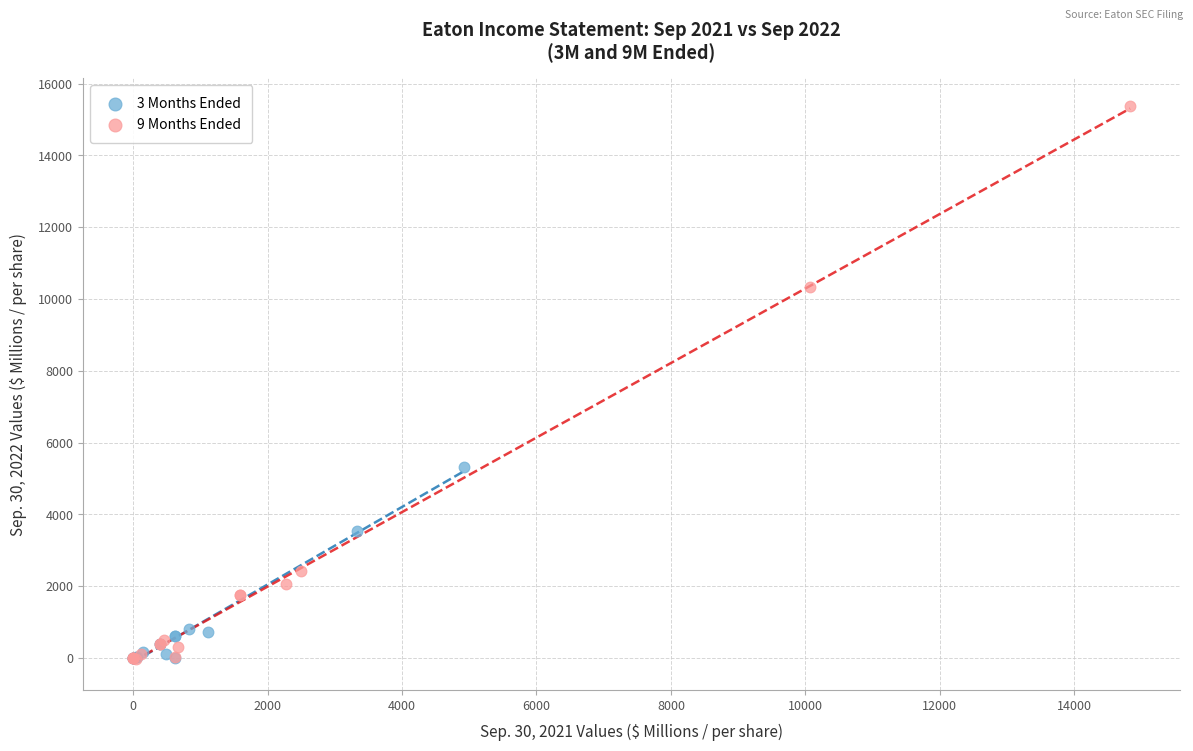

Which series reaches the maximum Y coordinate?

9 Months Ended